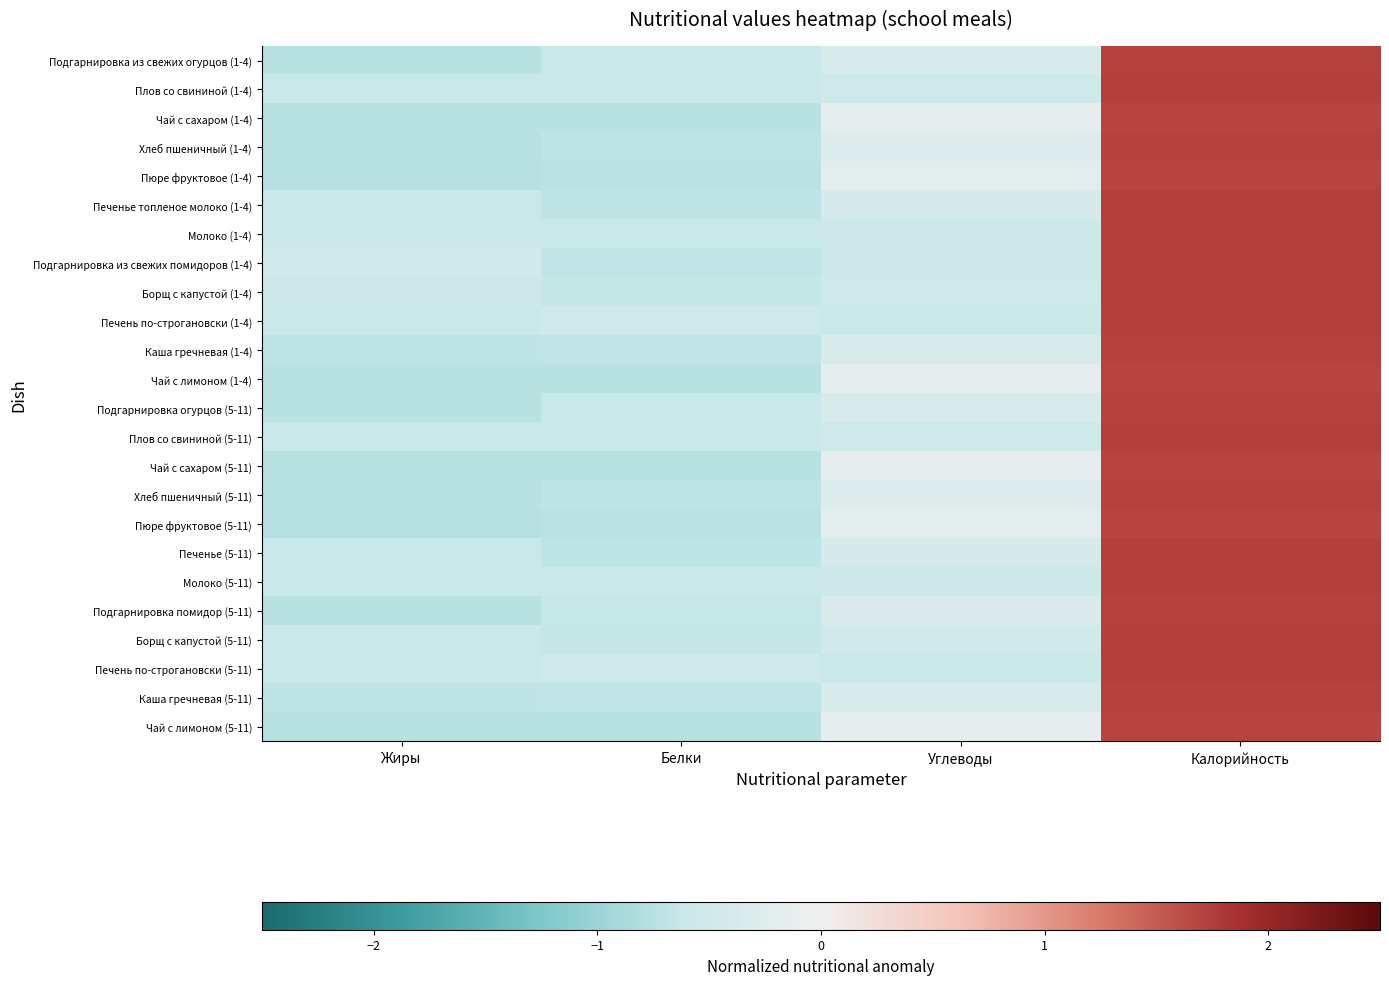

What is the difference between the highest and lowest values at Углеводы?

0.4